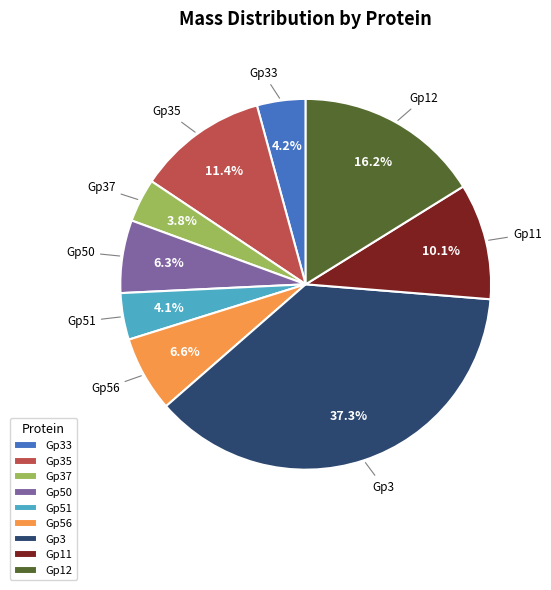

Which slice is the largest?

Gp3